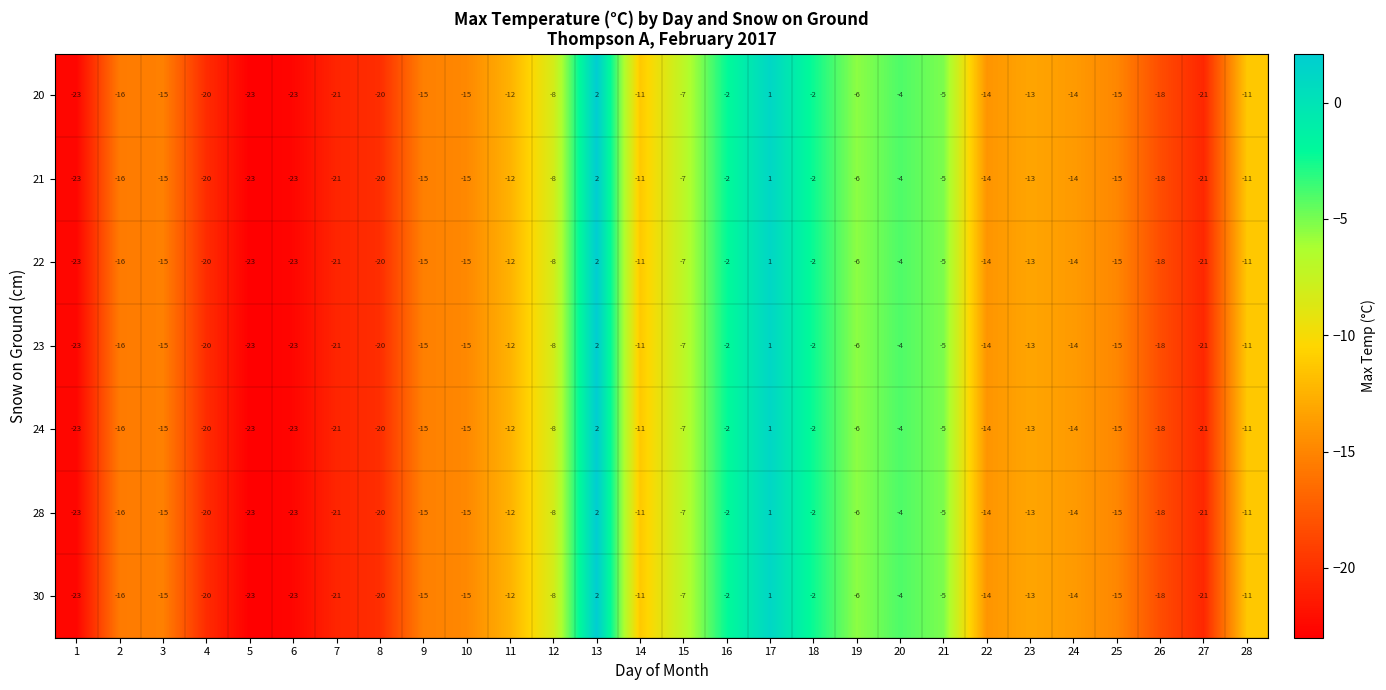

What is the total value across all series at 15?

-49.7